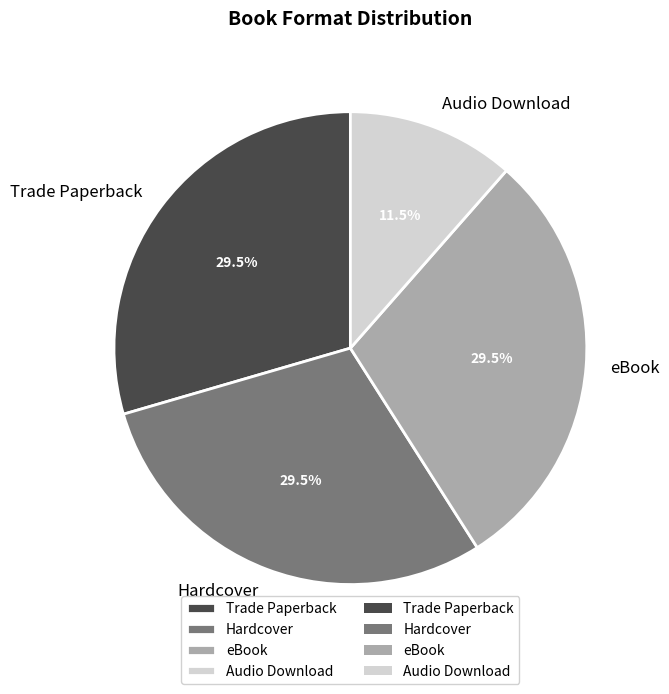

Combined, do Audio Download and Trade Paperback account for over 50%?

No